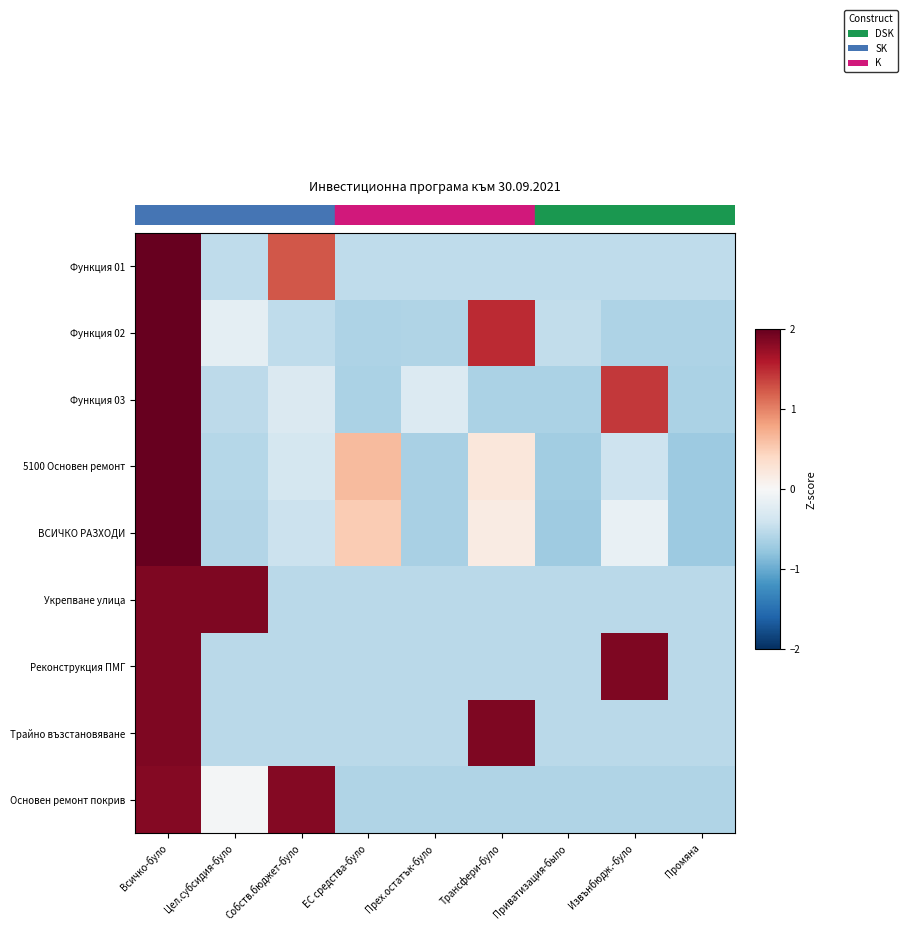

Rank the series at Трансфери-було from lowest to highest value.

Функция 03, Основен ремонт покрив, Укрепване улица, Реконструкция ПМГ, Функция 01, ВСИЧКО РАЗХОДИ, 5100 Основен ремонт, Функция 02, Трайно възстановяване